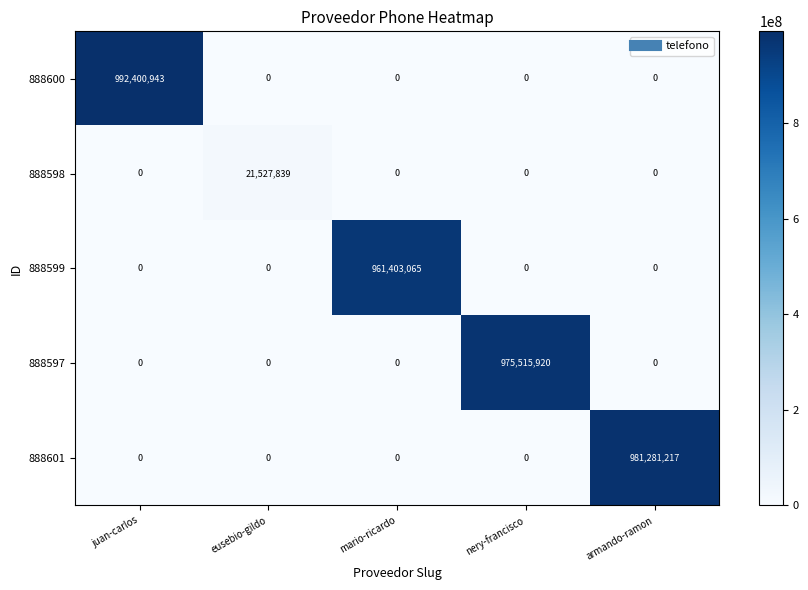

Is it true that 888601 equals -649105213 at eusebio-gildo?

False